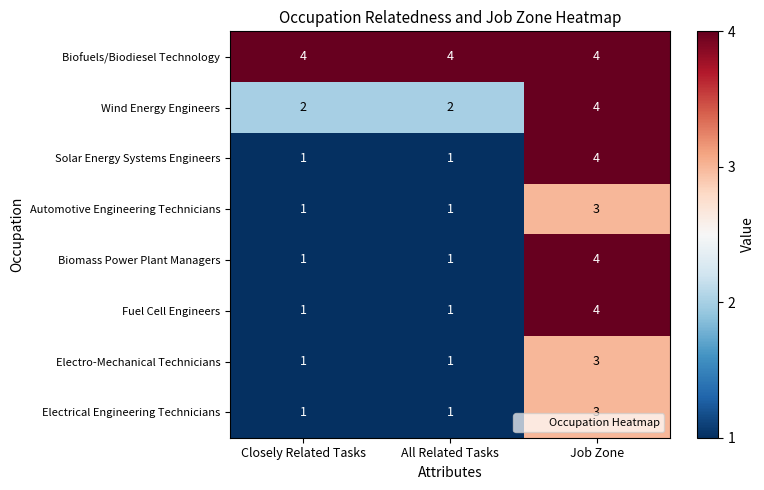

What is the sum of the Wind Energy Engineers values at Job Zone and All Related Tasks?

6